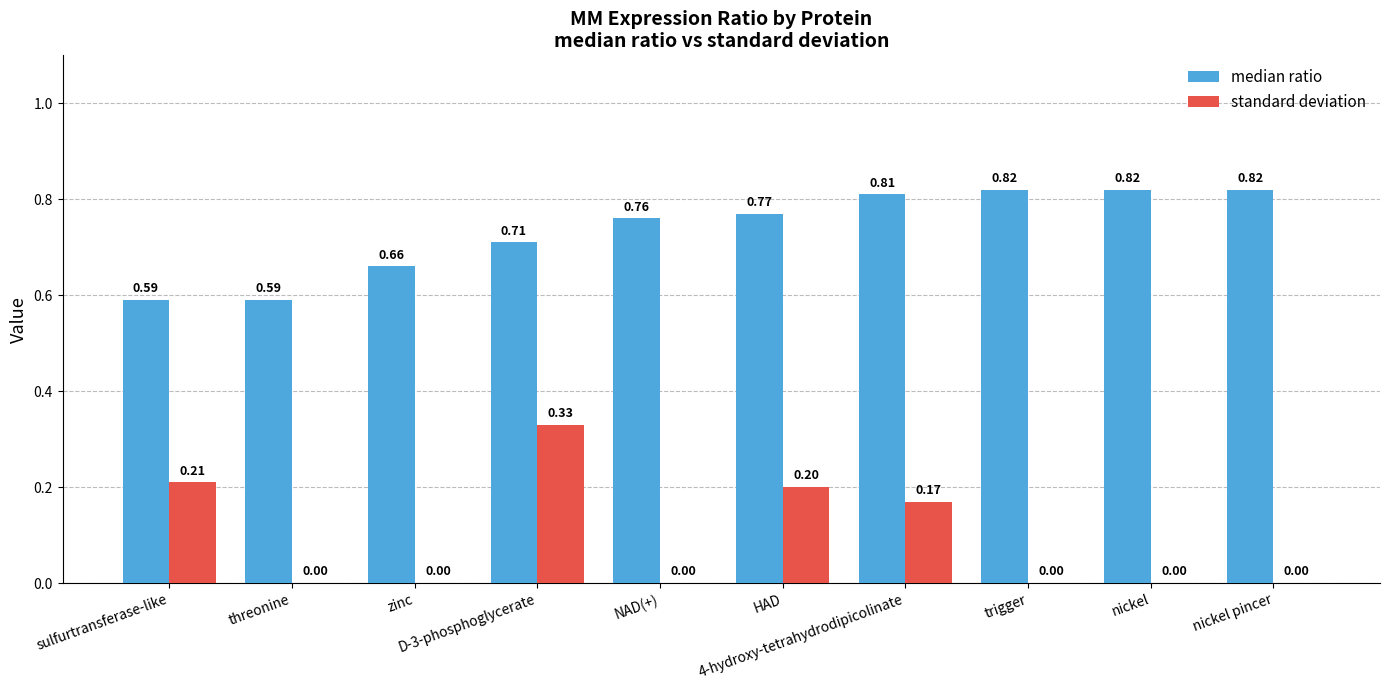

What is the sum of all standard deviation values?

0.9